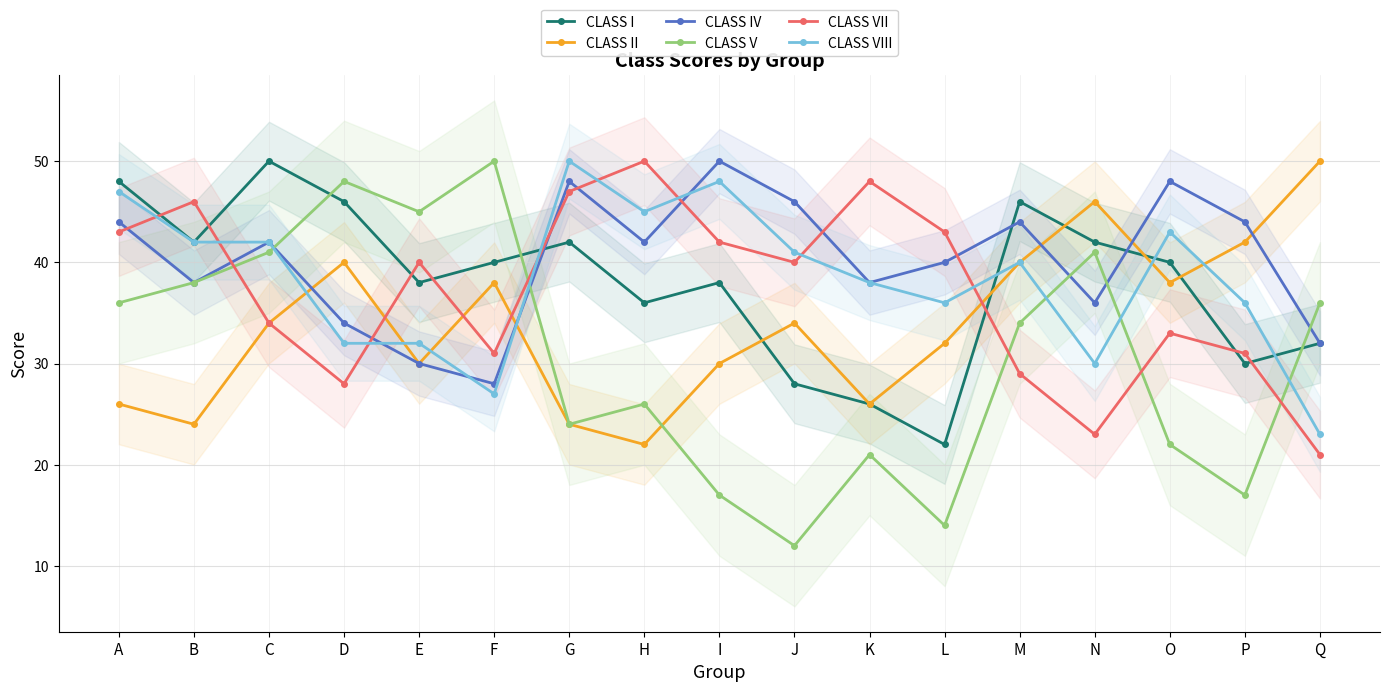

Between Q and P, which is larger?

Q